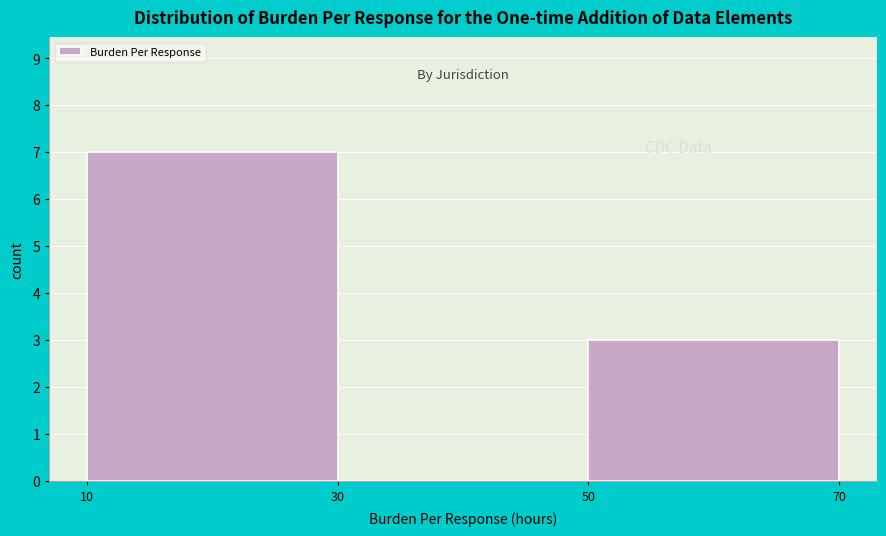

Over which range of the x-axis is the bar tallest?

10 to 30